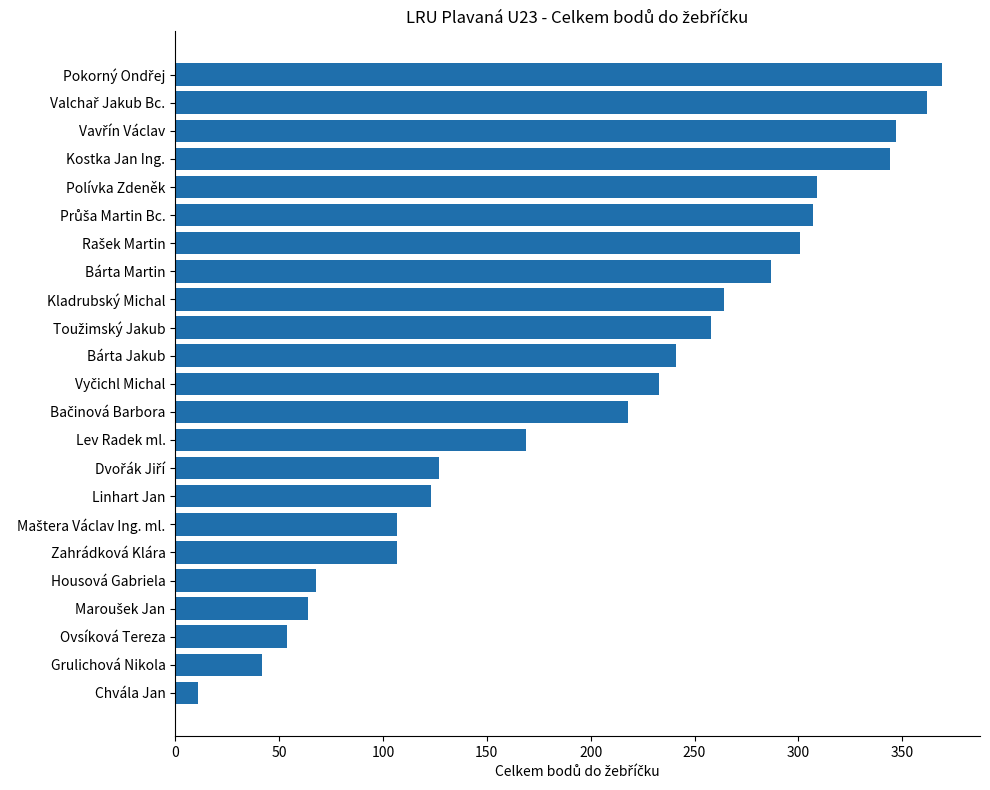

What is the difference between the maximum and minimum values?

358